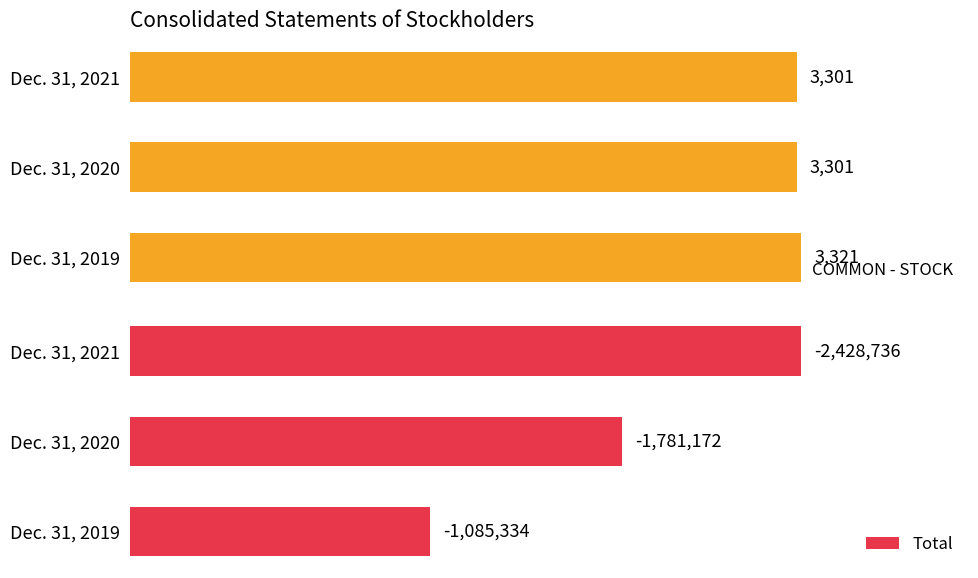

How many data points in Total are above 1781172?

1